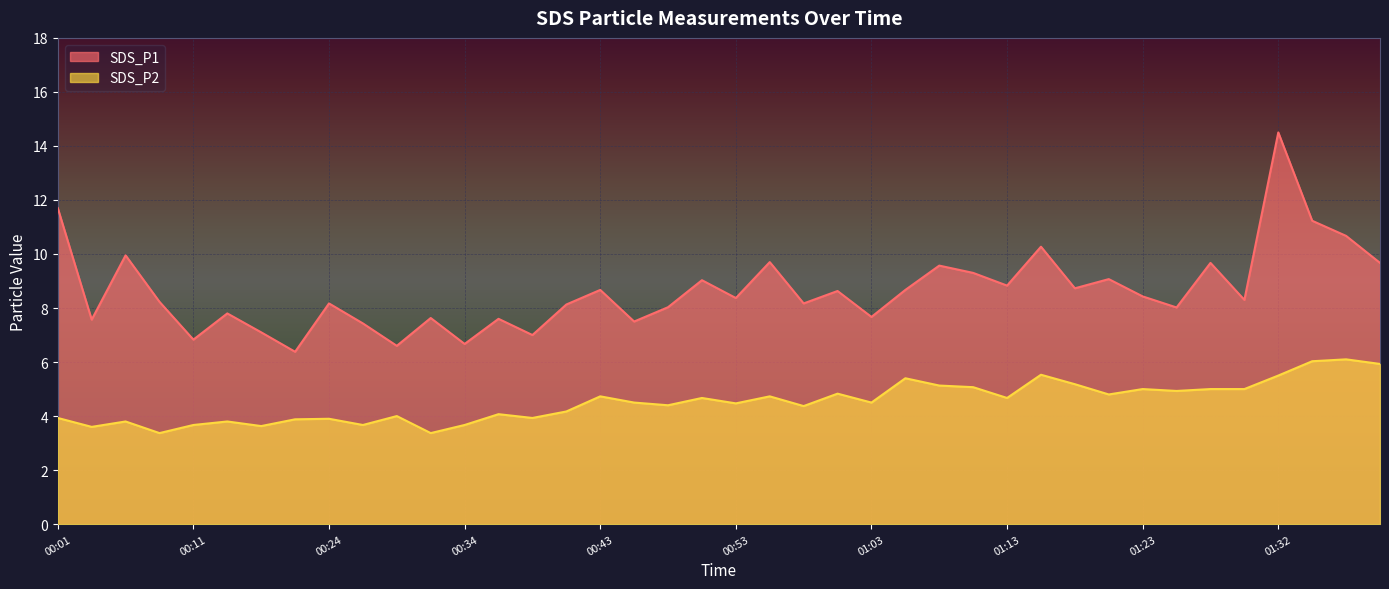

How many series are shown in this chart?

2